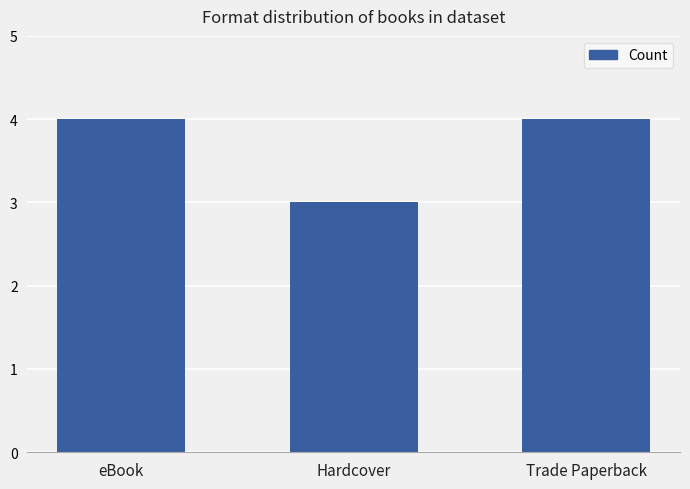

How many distinct data groups are displayed?

1